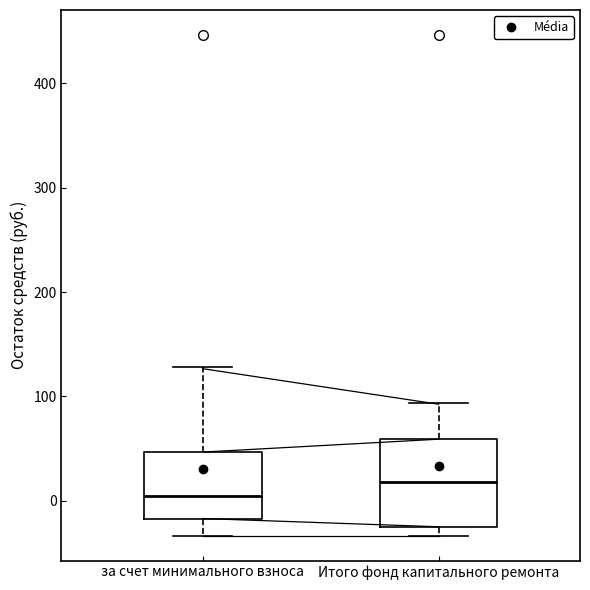

Reading left to right, transcribe this box plot: for each box, give where its median line is, the range the box spans, and where its two whiskers end, as read against the y-axis. The values are not printed on the chart, so give them approximately, as read against the axis.

за счет минимального взноса: median 0, box -20 to 50, whiskers -30 to 130
Итого фонд капитального ремонта: median 20, box -30 to 60, whiskers -30 (just below the box's lower edge) to 90